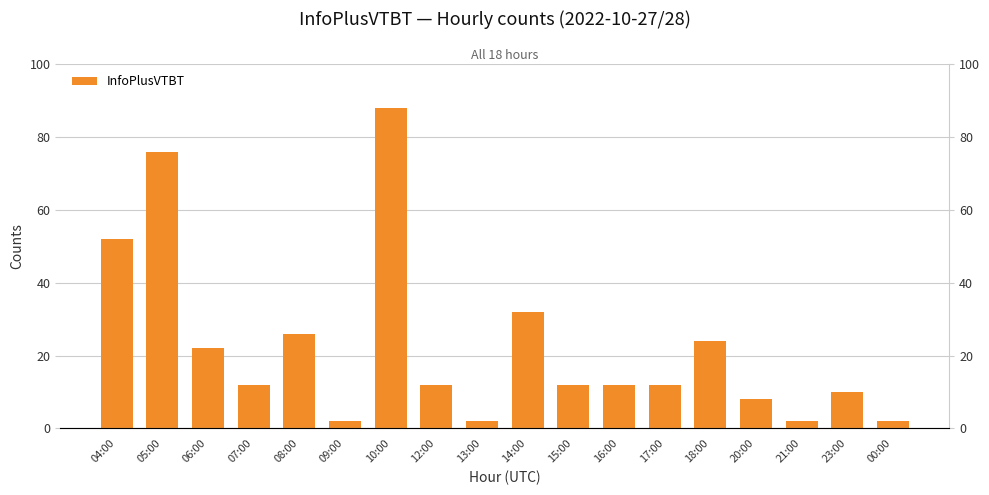

What is the change in value from 12:00 to 21:00?

-10